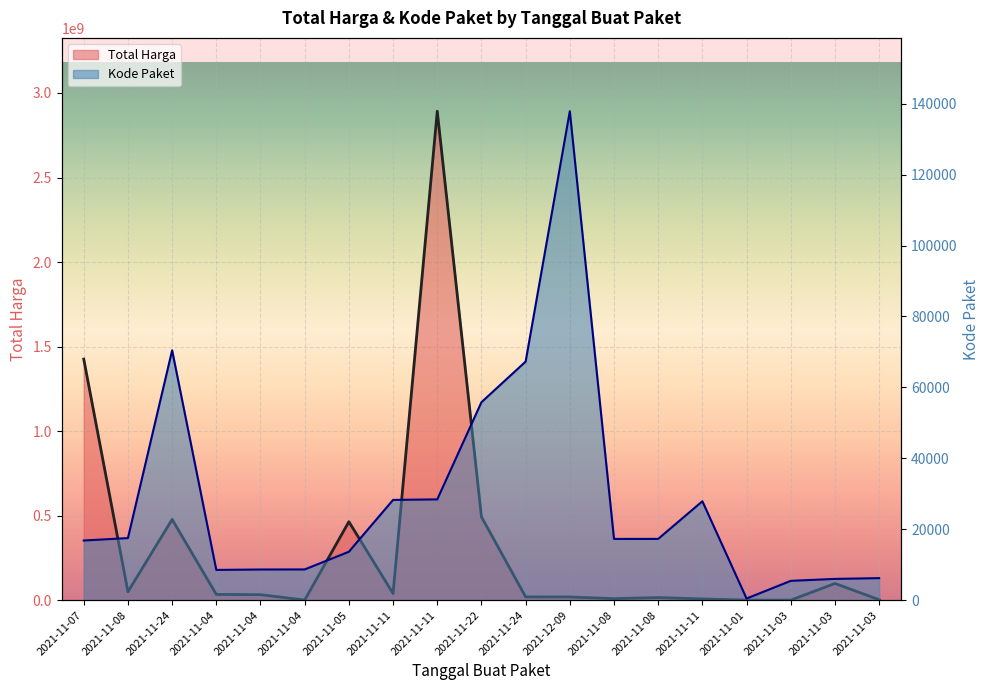

What is the maximum value shown in the chart?

2892122000